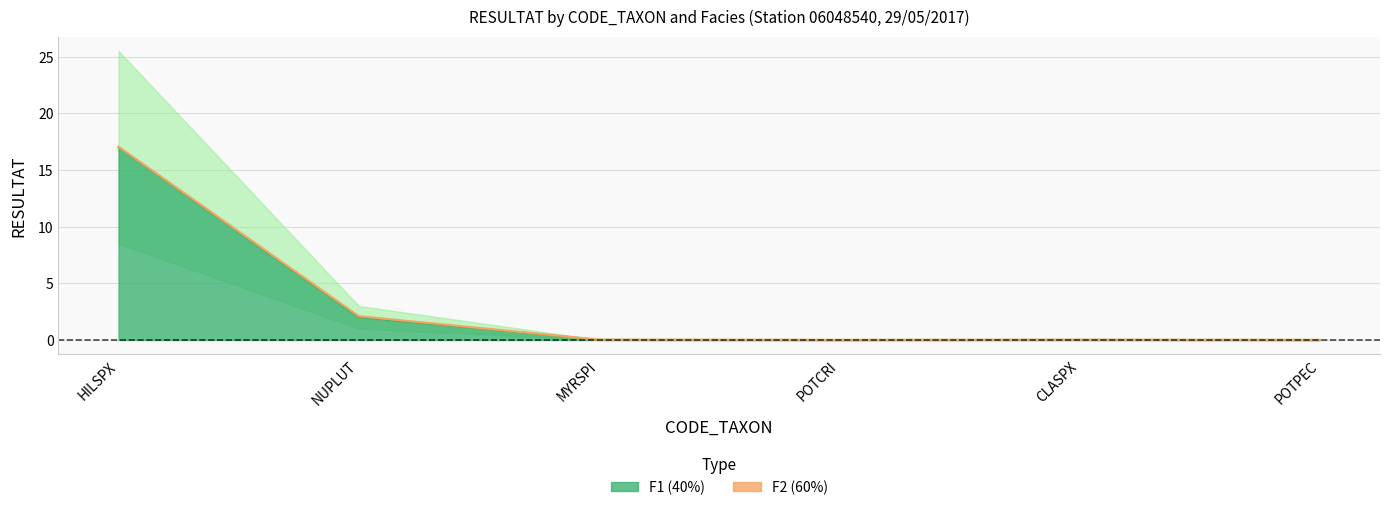

The chart shows a value of 17.0 at HILSPX. True or false?

True